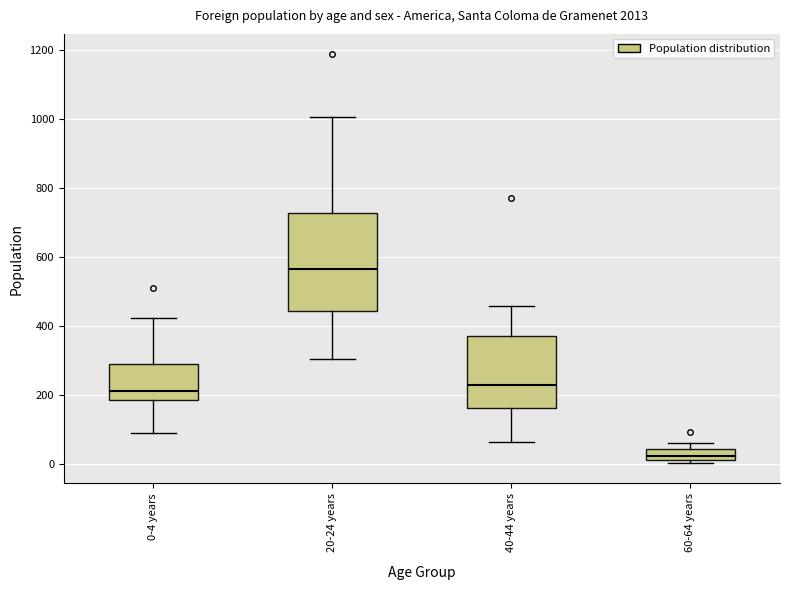

Reading left to right, transcribe this box plot: for each box, give where its median line is, the range the box spans, and where its two whiskers end, as read against the y-axis. The values are not printed on the chart, so give them approximately, as read against the axis.

0-4 years: median 220, box 180 to 300, whiskers 100 to 420
20-24 years: median 560, box 440 to 720, whiskers 300 to 1000
40-44 years: median 220, box 160 to 380, whiskers 60 to 460
60-64 years: median 20 (just above the box's lower edge), box 20 to 40, whiskers 0 to 60